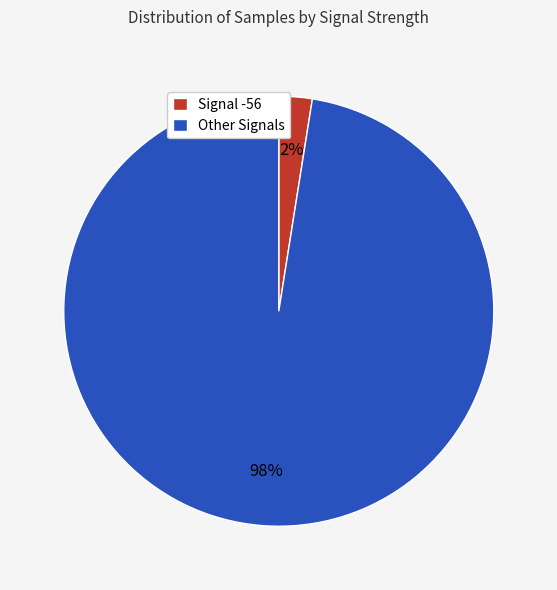

Is it true that Other Signals is 98% of the pie?

True